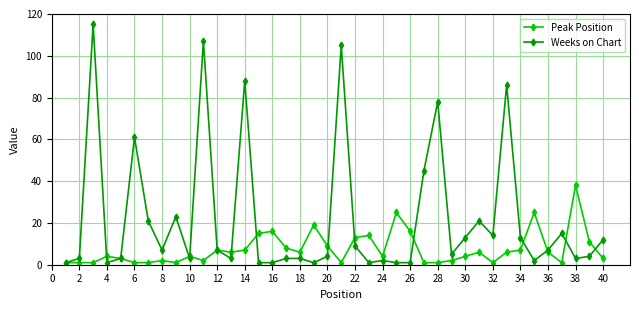

Reading left to right, transcribe all the data shown in this chart.

Peak Position: 1	1	1	4	3	1	1	2	1	4	2	7	6	7	15	16	8	6	19	9	1	13	14	4	25	16	1	1	2	4	6	1	6	7	25	6	1	38	11	3
Weeks on Chart: 1	3	115	1	3	61	21	7	23	3	107	7	3	88	1	1	3	3	1	4	105	9	1	2	1	1	45	78	5	13	21	14	86	13	2	7	15	3	4	12